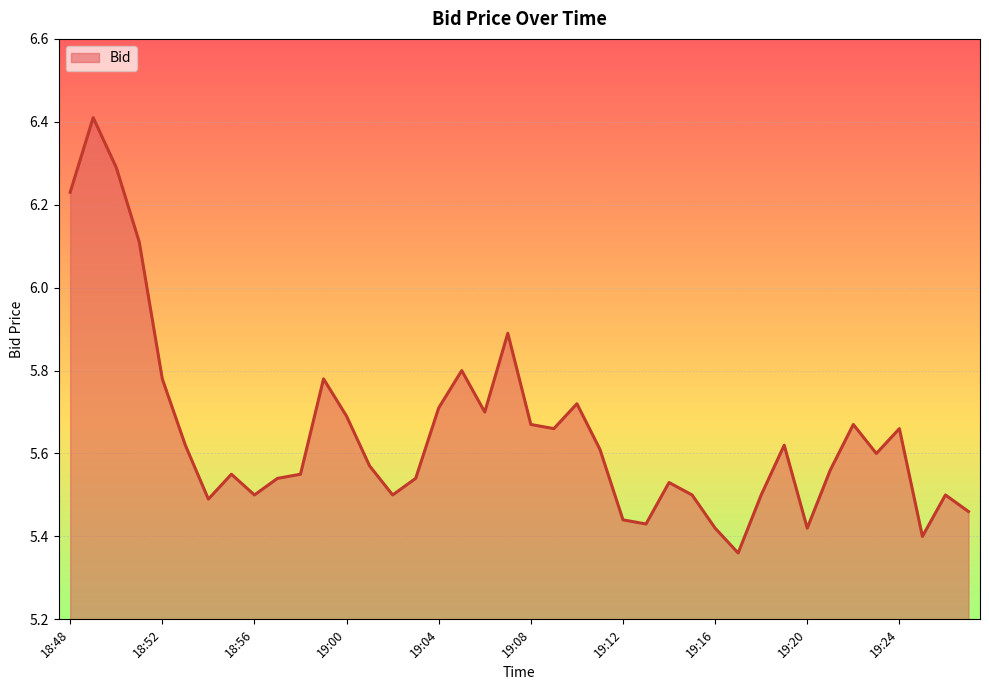

Count the number of data series in this chart.

1